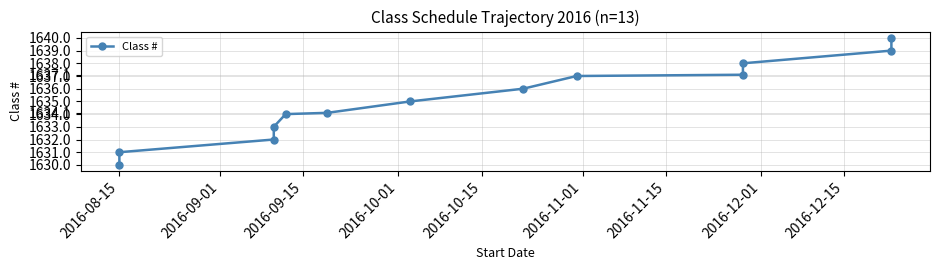

What is the difference between the values at 2016-12-15 and 2016-11-15?

2.0